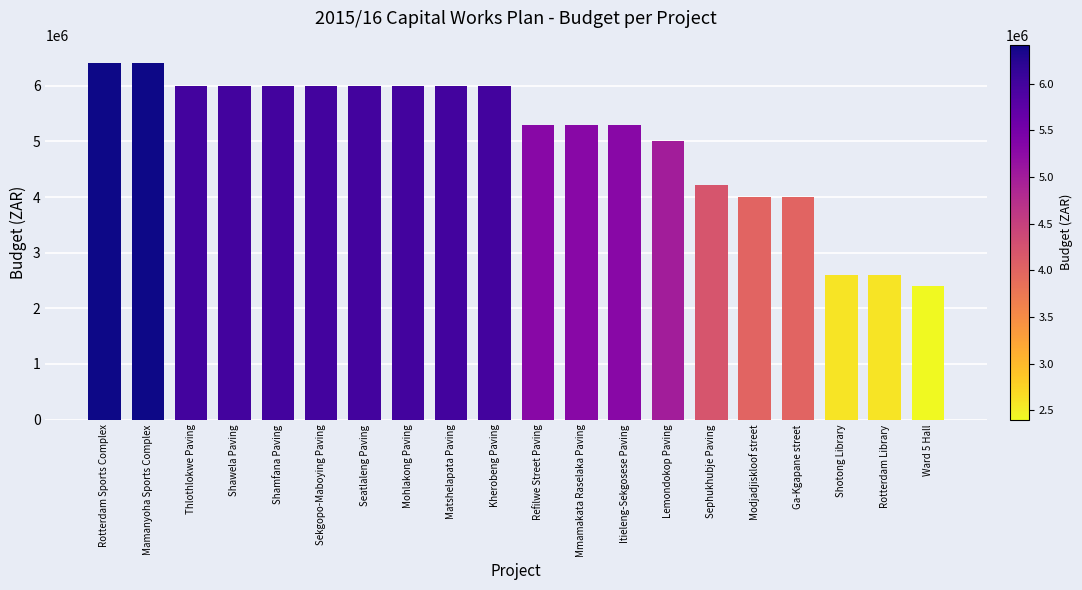

Reading left to right, transcribe all the data shown in this chart.

Rotterdam Sports Complex=6414503	Mamanyoha Sports Complex=6414503	Thlothlokwe Paving=6000000	Shawela Paving=6000000	Shamfana Paving=6000000	Sekgopo-Maboying Paving=6000000	Seatlaleng Paving=6000000	Mohlakong Paving=6000000	Matshelapata Paving=6000000	Kherobeng Paving=6000000	Refilwe Street Paving=5300000	Mmamakata Raselaka Paving=5300000	Itieleng-Sekgosese Paving=5300000	Lemondokop Paving=5000000	Sephukhubje Paving=4210240	Modjadjiskloof street=4000000	Ga-Kgapane street=4000000	Shotong Library=2600000	Rotterdam Library=2600000	Ward 5 Hall=2400000